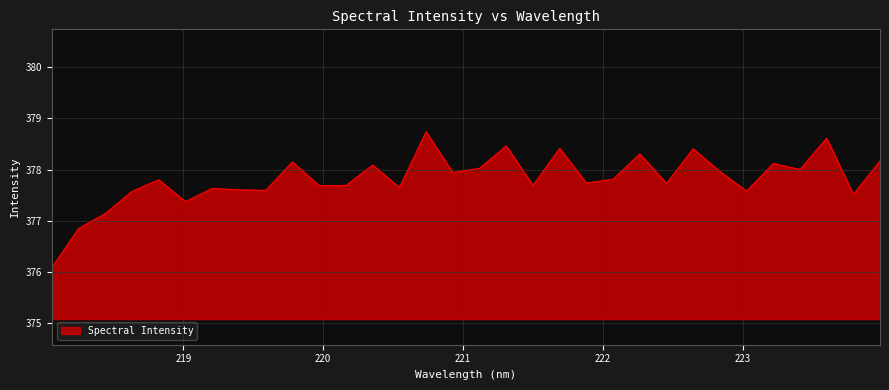

True or false: there are more than 1 points higher than both neighbors.

True